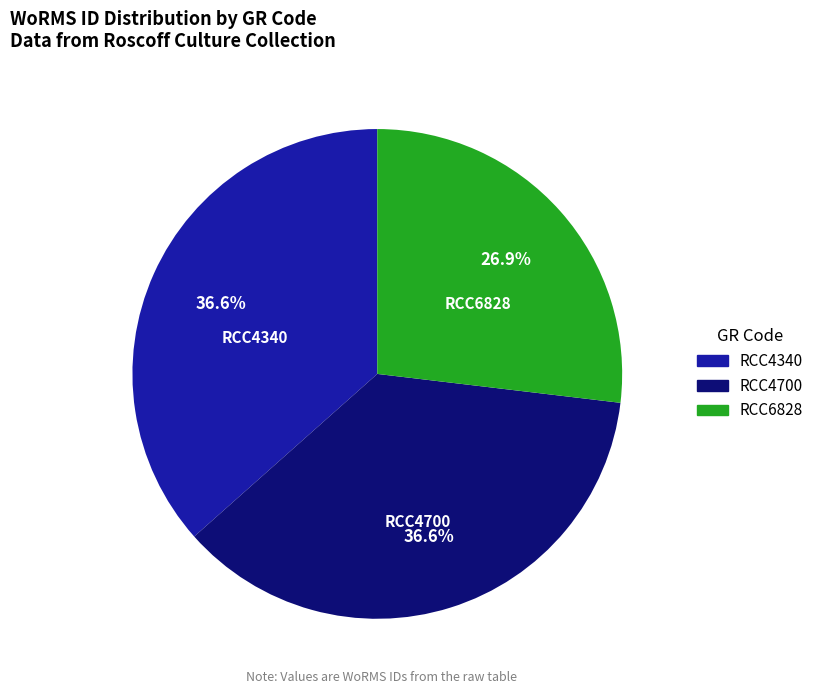

How many slices are in this pie chart?

3